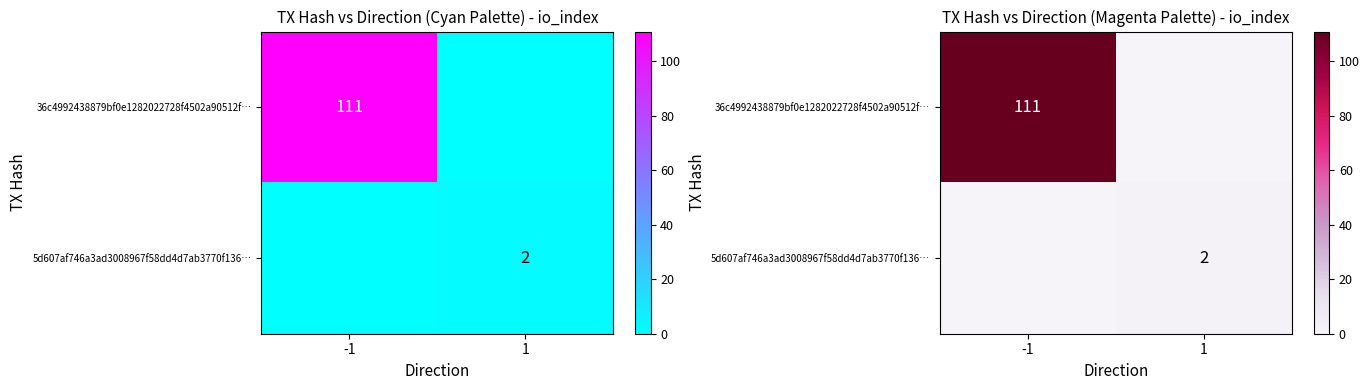

The value of 5d607af746a3ad3008967f58dd4d7ab3770f136… at -1 is 0. True or false?

True